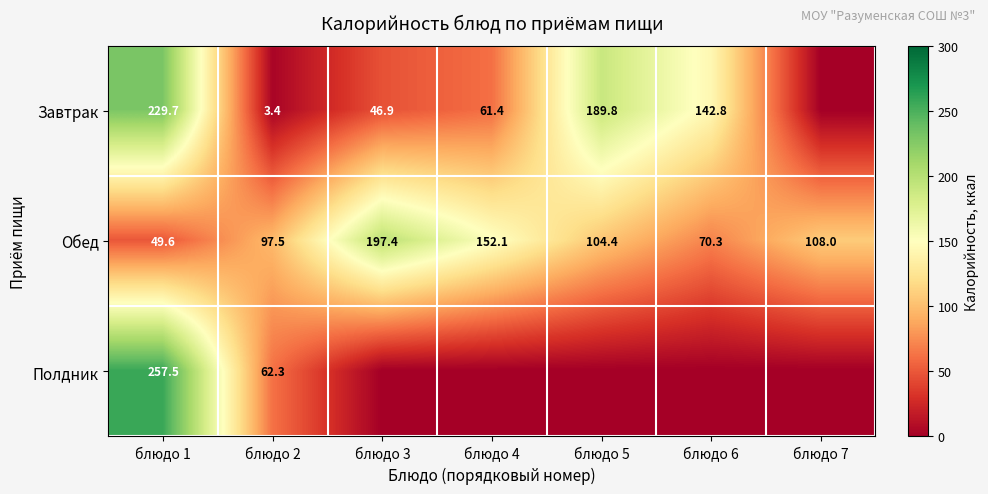

The Завтрак series shows 370.2 at блюдо 1. True or false?

False